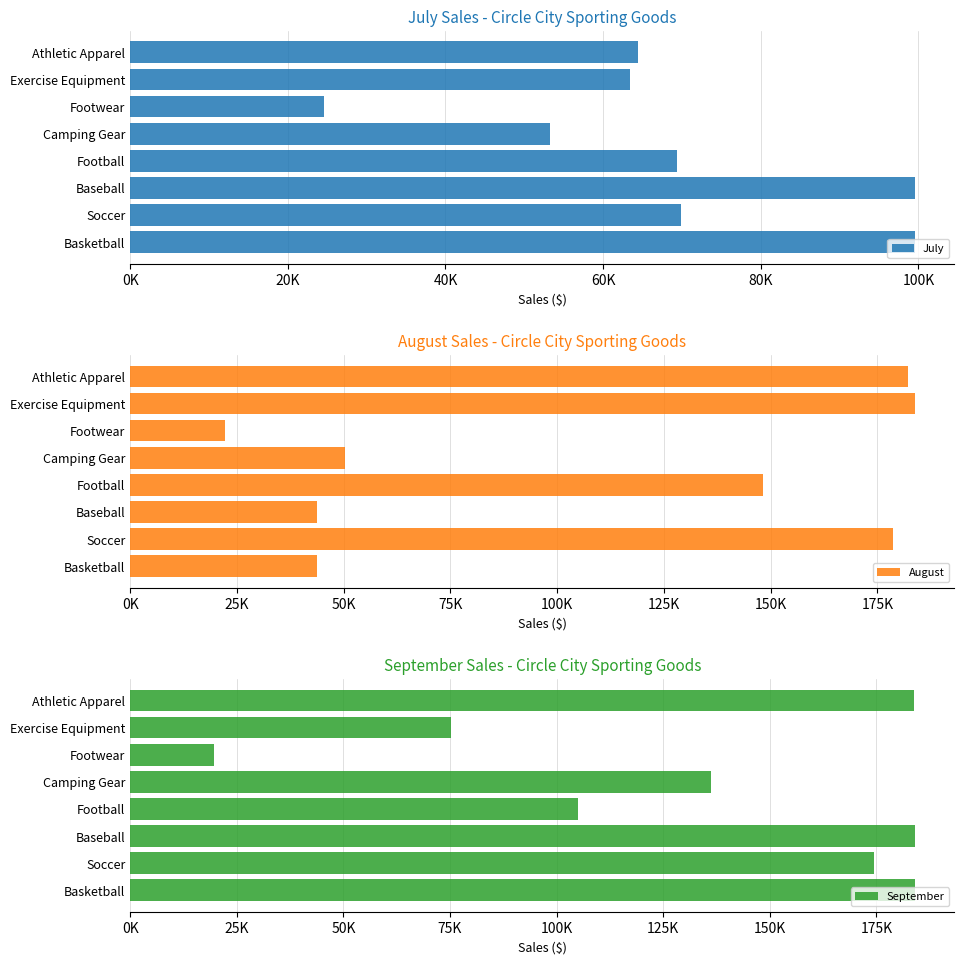

What is the minimum value shown in the chart?

19629.9